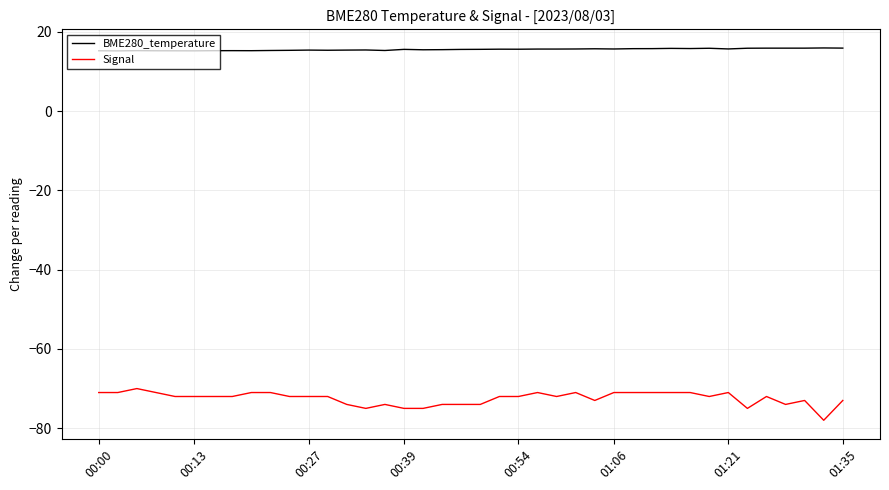

Which series has the largest total across all categories?

BME280_temperature